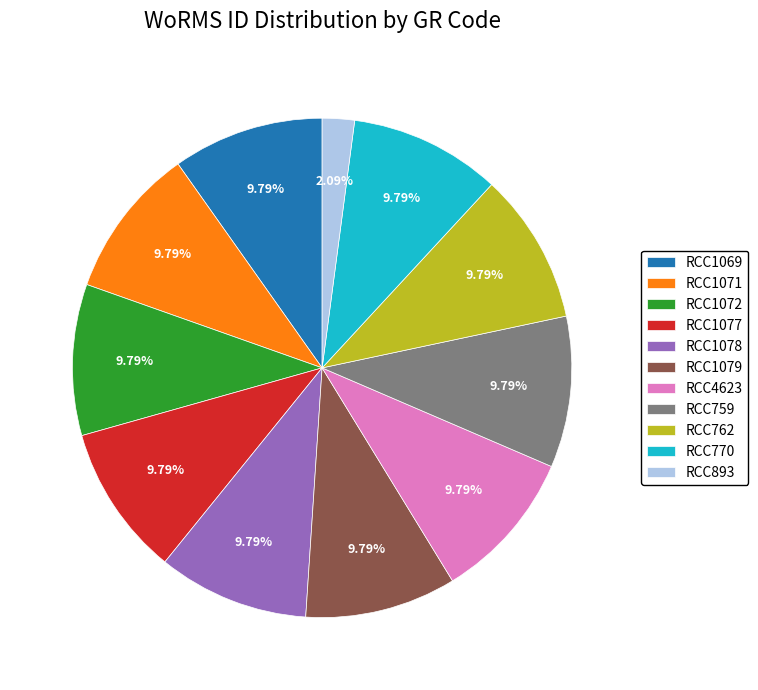

Which slice is the smallest?

RCC893